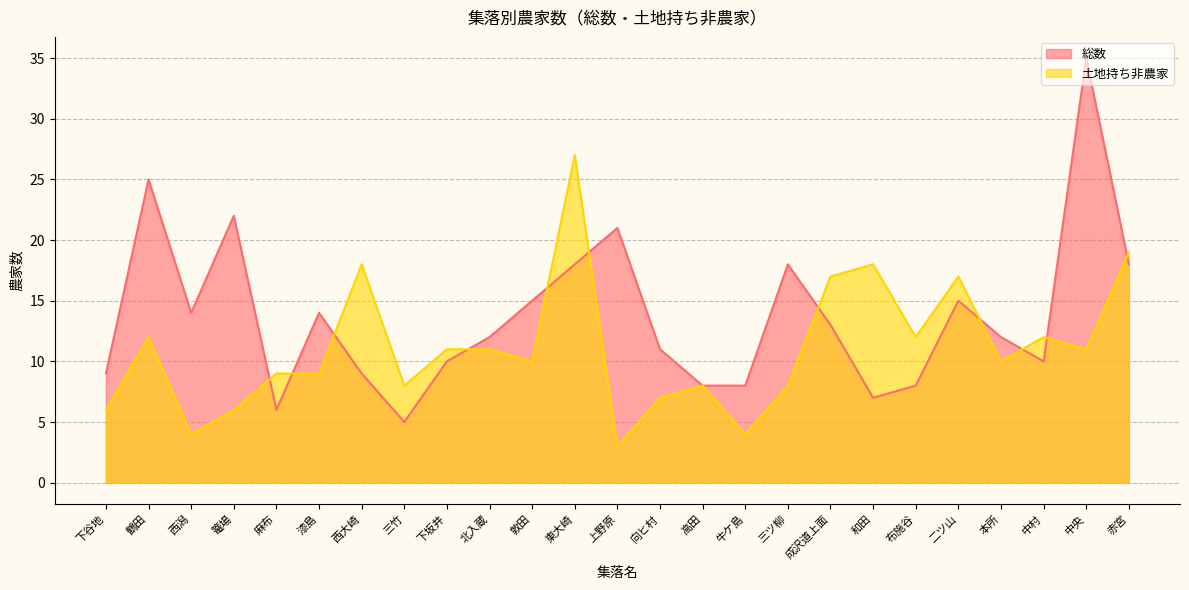

Which series has the largest total across all categories?

総数